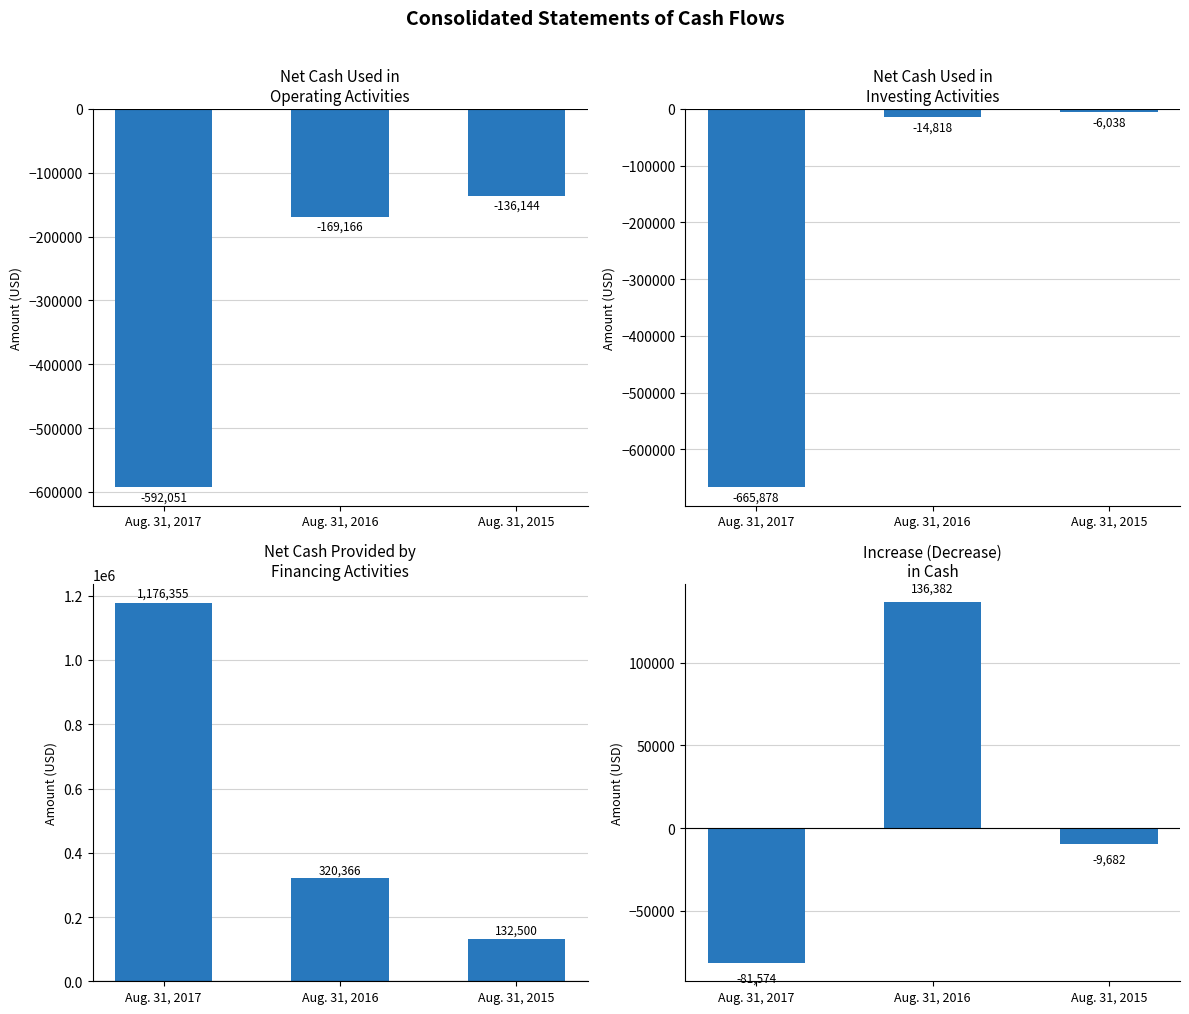

At which label does Net cash provided by financing activities first exceed 320366?

Aug. 31, 2017